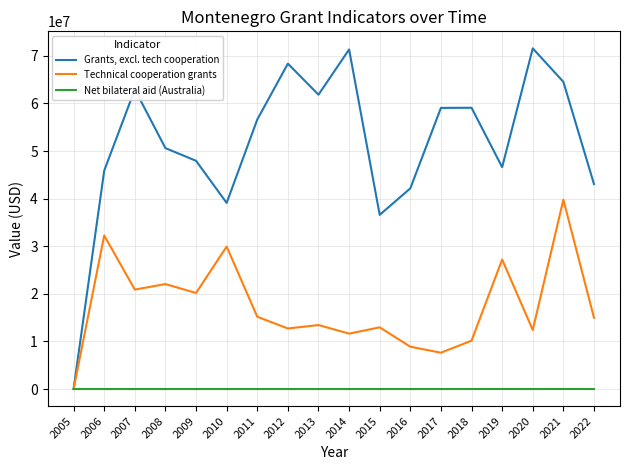

What is the maximum value for Technical cooperation grants?

39780000.0